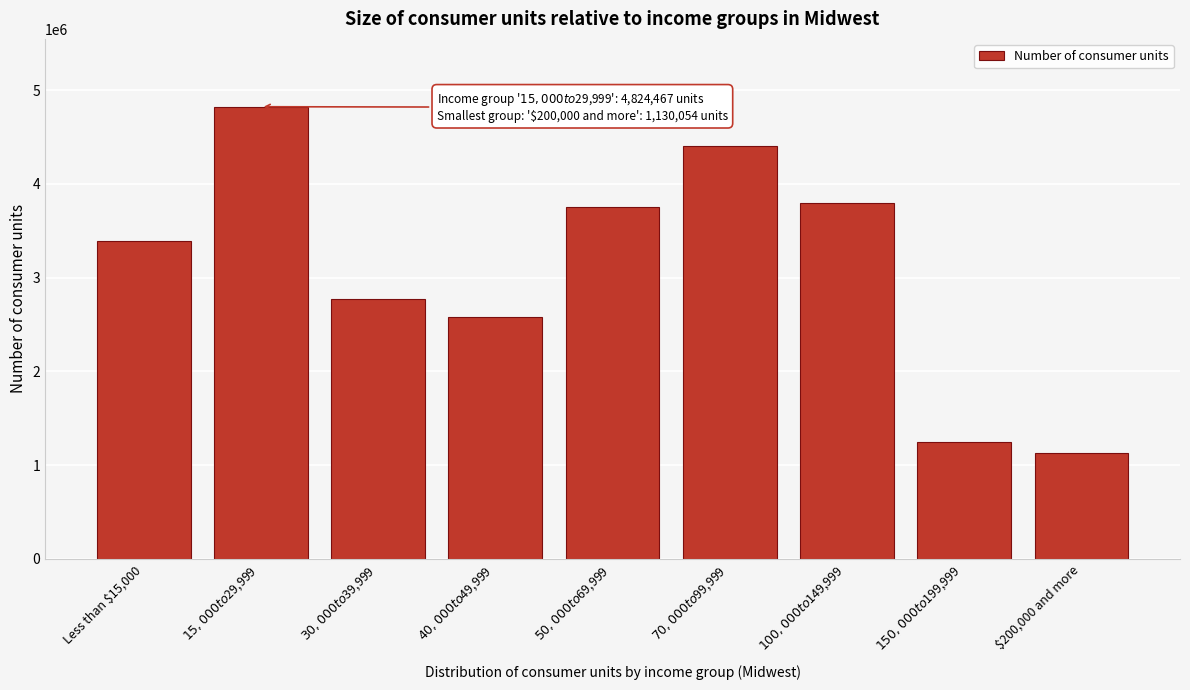

Reading left to right, transcribe all the data shown in this chart.

3391311.8	4824467.1	2773325.9	2577440.0	3752952.2	4405053.3	3796553.9	1244803.5	1130054.1